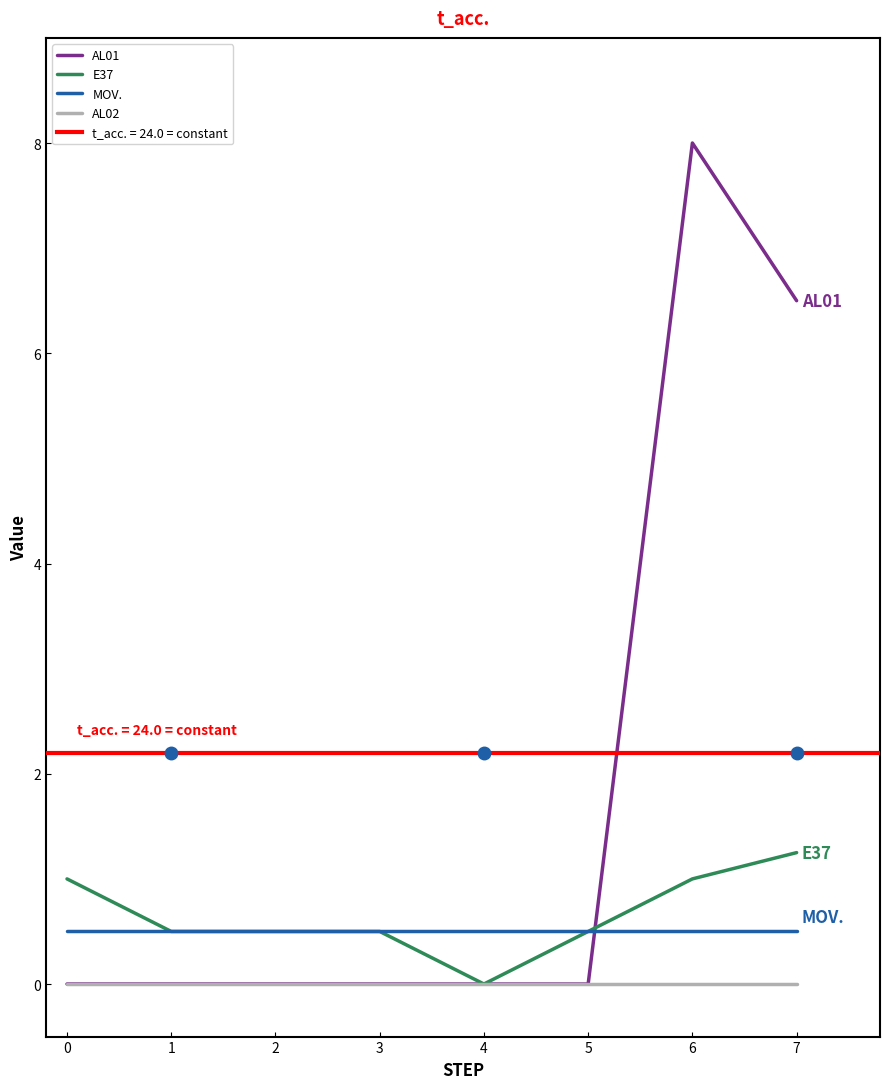

True or false: E37 and MOV. intersect in this chart.

False